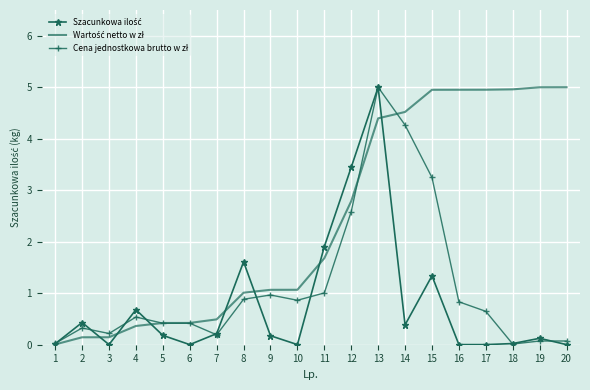

What is the spread (max minus min) of values at 4?

0.3